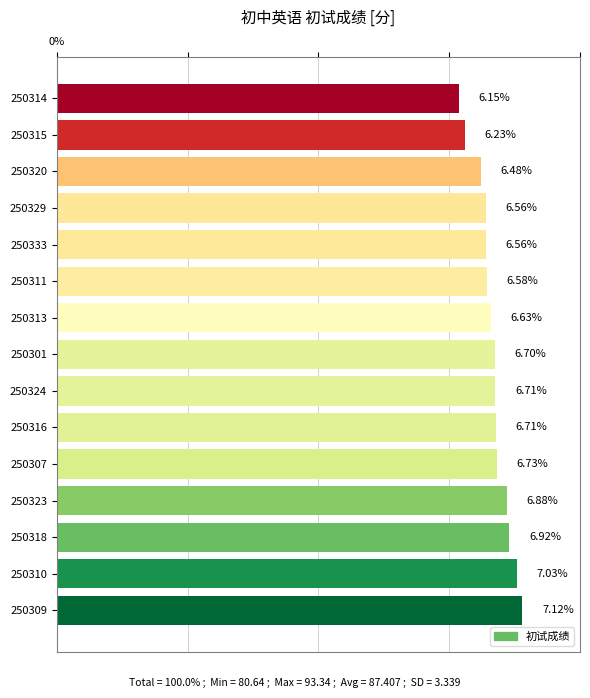

What is the average value?

6.7